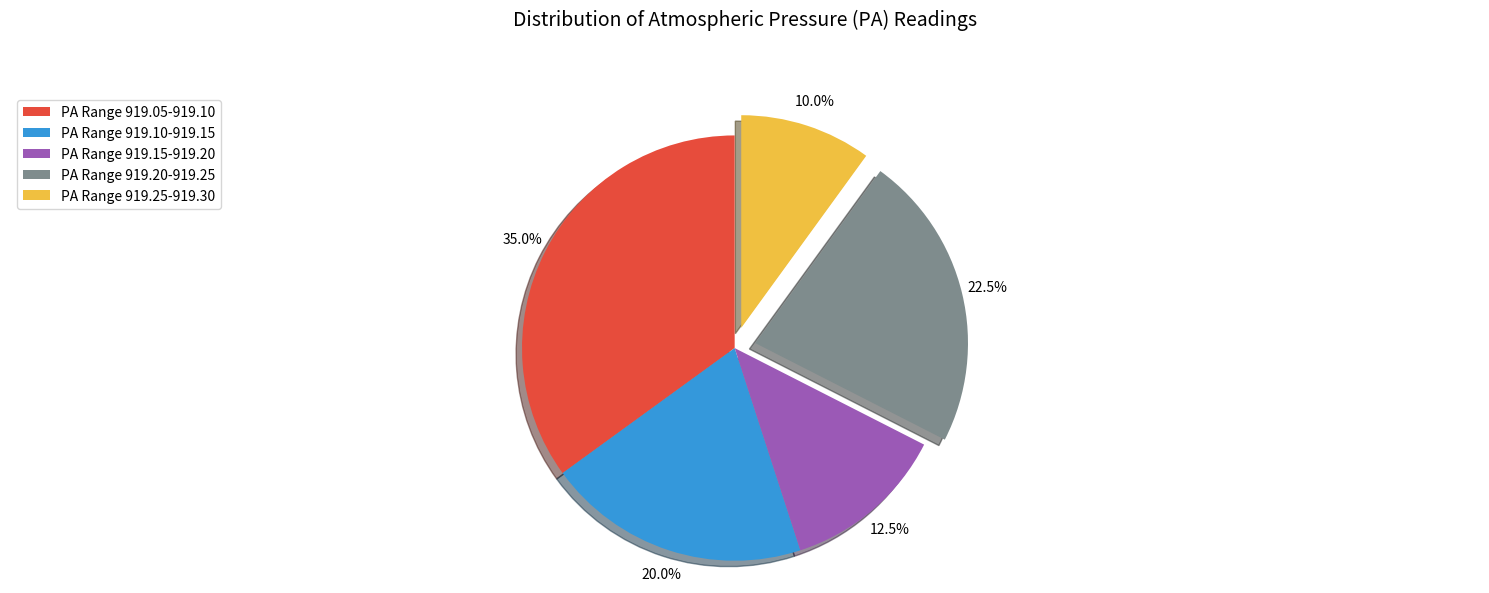

Which slice is the smallest?

PA Range 919.25-919.30